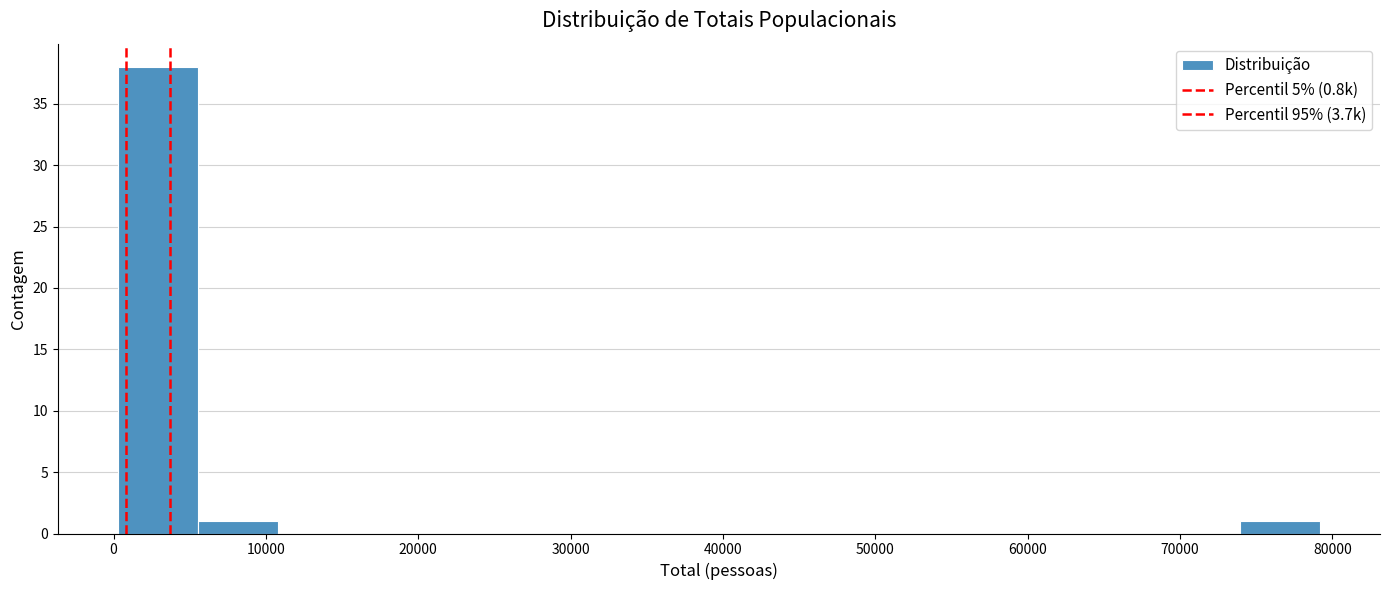

Reading left to right, transcribe this chart: for each bar, give the range it covers on the x-axis and its height. Neither the bar edges nor the heights are printed on the chart, so give them approximately, as read against the axes.

0 to 6000: 38
6000 to 11000: 1
11000 to 16000: 0
16000 to 21000: 0
21000 to 27000: 0
27000 to 32000: 0
32000 to 37000: 0
37000 to 42000: 0
42000 to 48000: 0
48000 to 53000: 0
53000 to 58000: 0
58000 to 63000: 0
63000 to 69000: 0
69000 to 74000: 0
74000 to 79000: 1